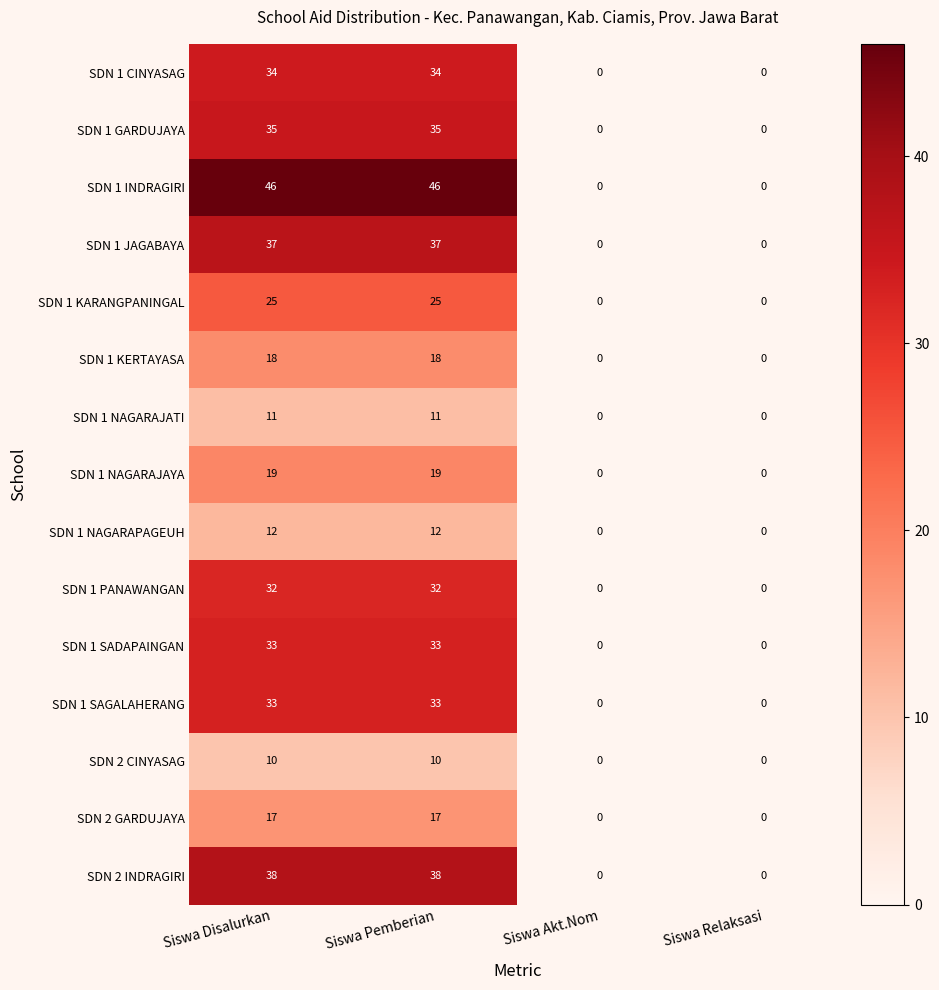

What is the sum of all SDN 1 JAGABAYA values?

74